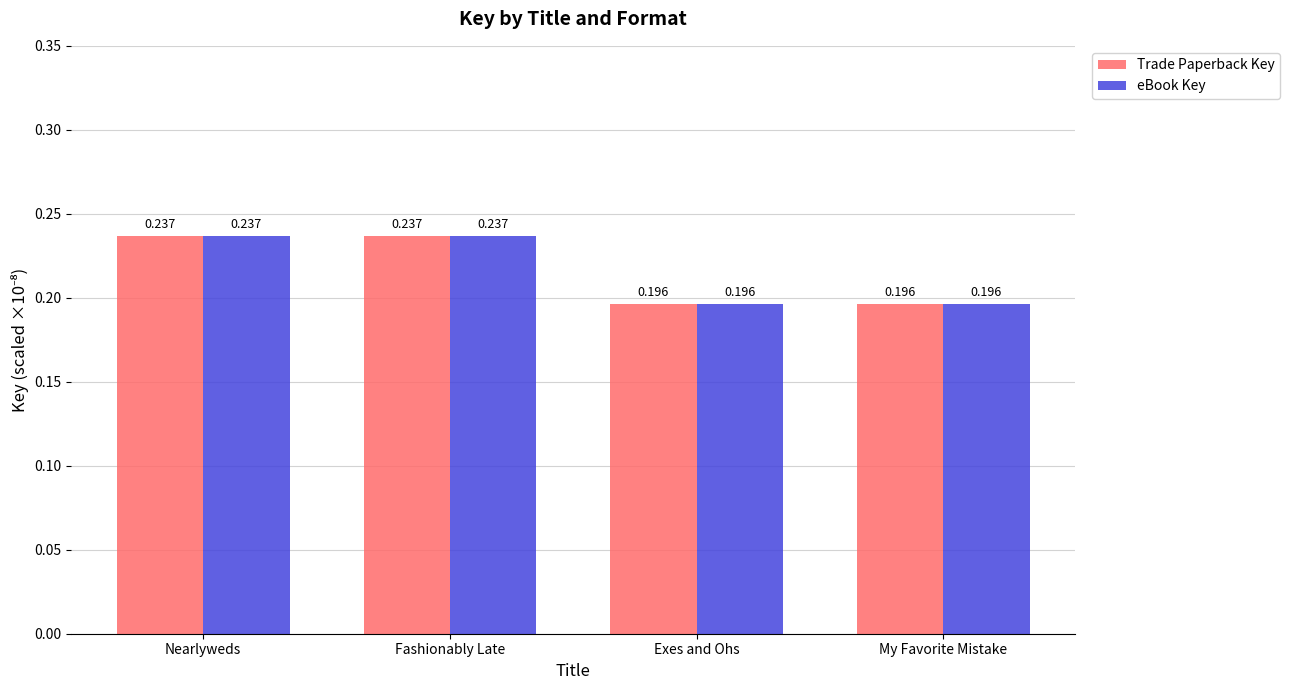

Is it true that Trade Paperback Key equals 0.2 at Exes and Ohs?

True